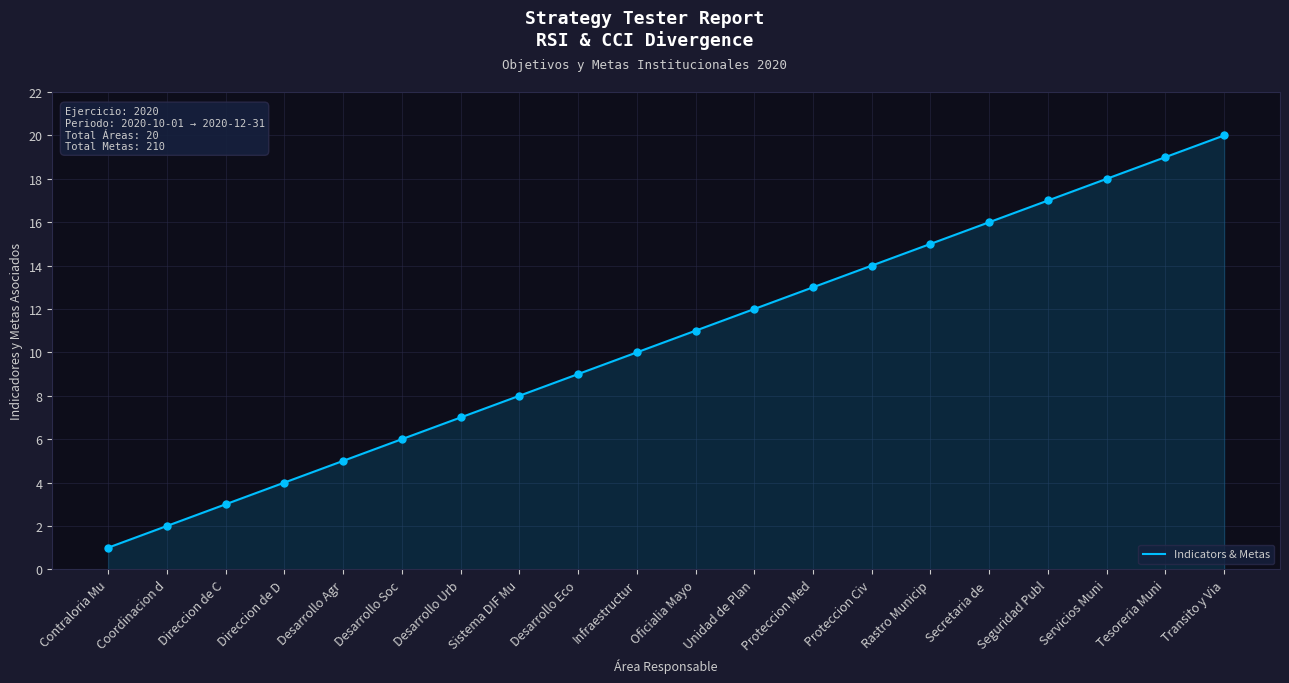

Which has a higher value, Desarrollo Soc or Infraestructur?

Infraestructur